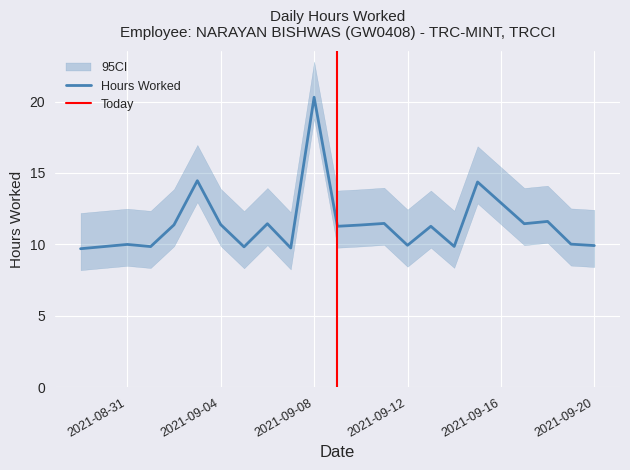

What is the value of the 19th point from the left?

11.6